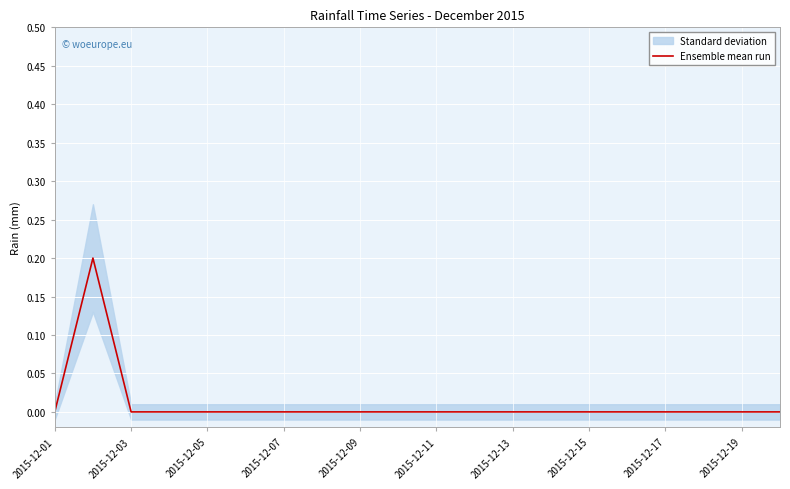

How many lines are shown in the chart?

1